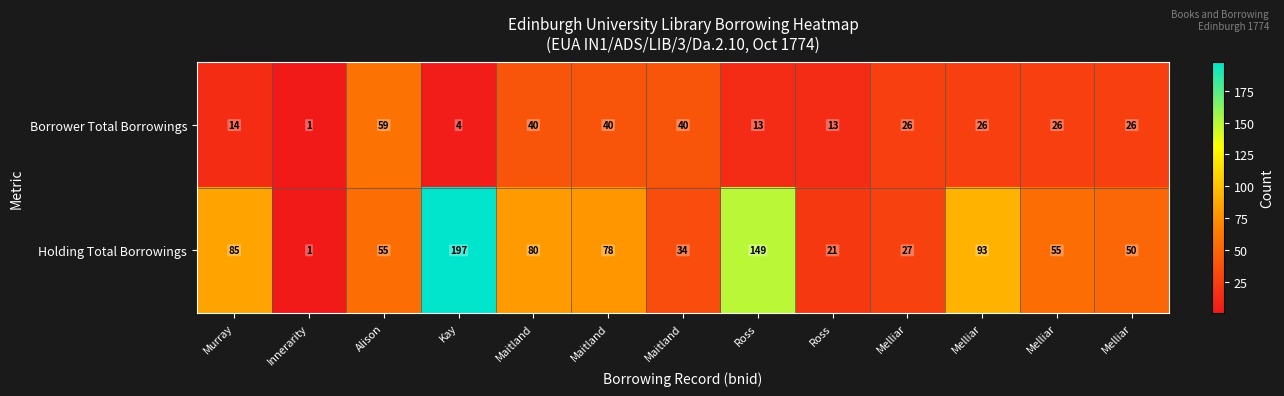

How many distinct data groups are displayed?

2